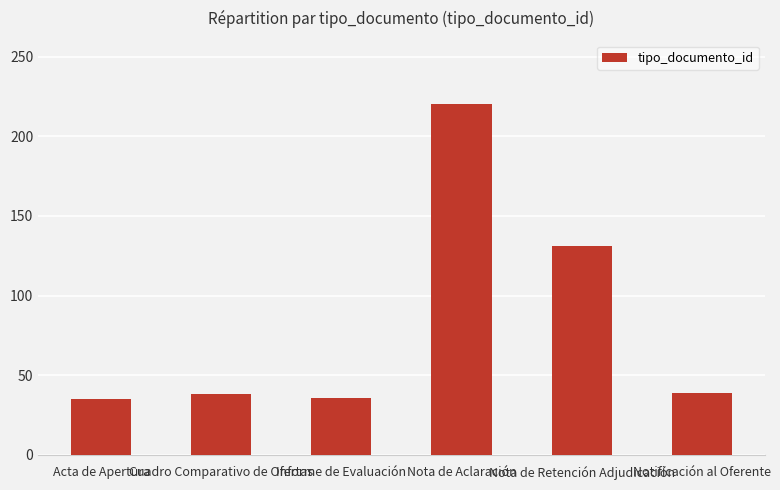

What is the smallest value displayed?

35